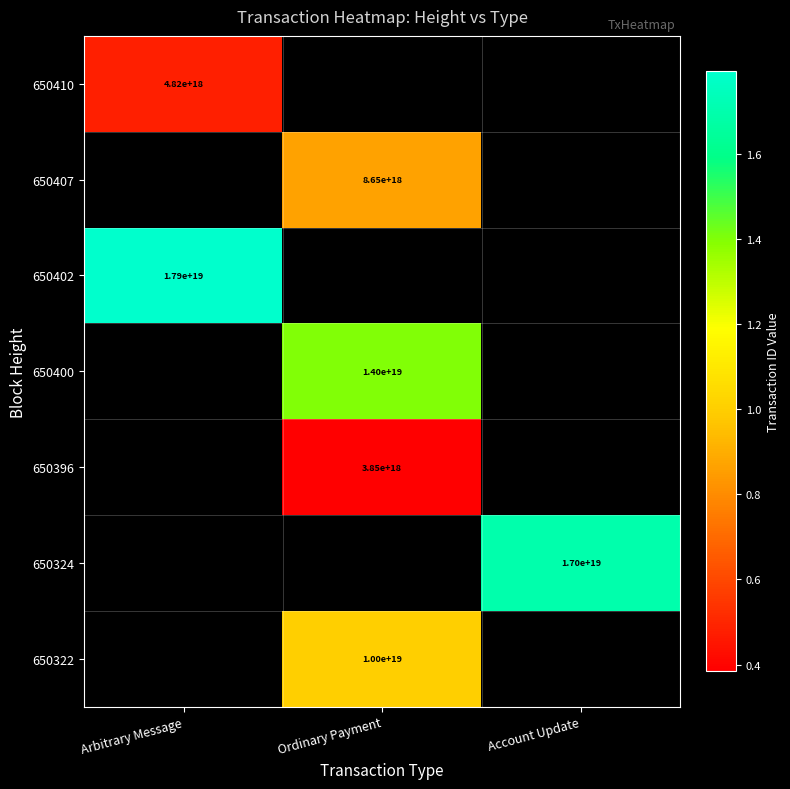

Is it true that 650324 equals 9840998926054729728 at Account Update?

False